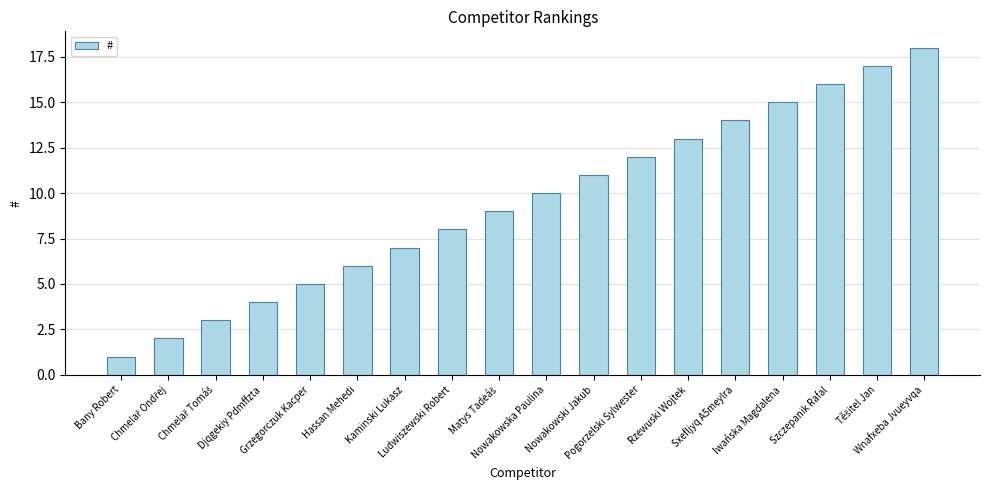

What is the difference between the second highest and minimum values?

16